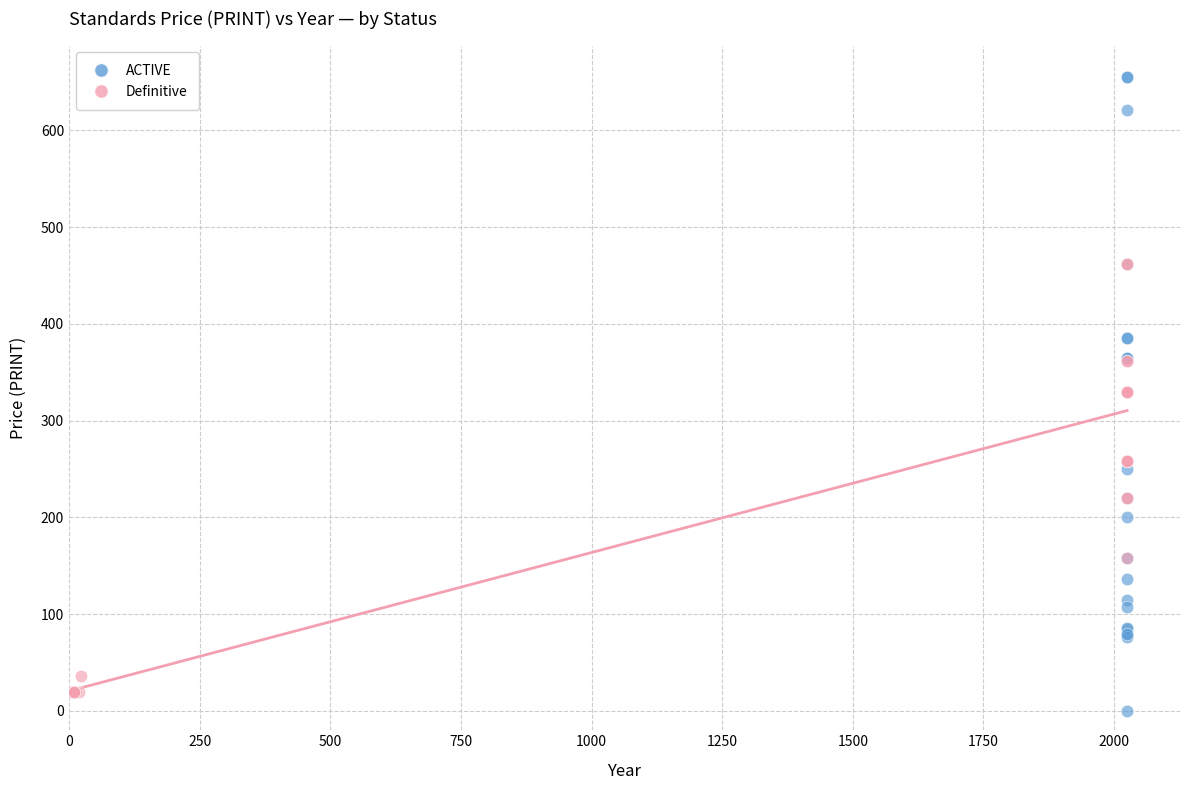

Which series has the widest spread of Y values?

ACTIVE